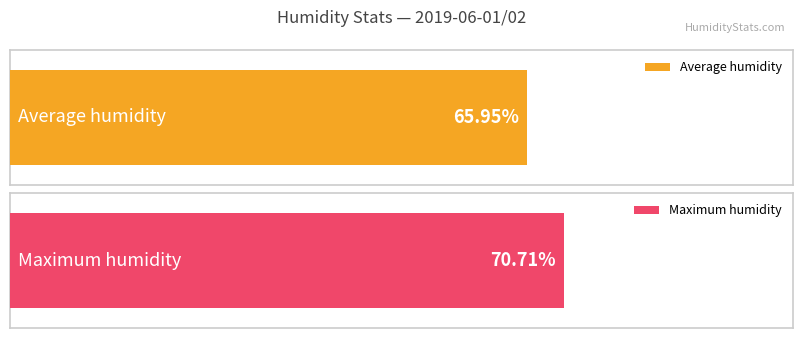

Is the value of Maximum humidity at 03:00 greater than the value of Average humidity at 09:00?

Yes